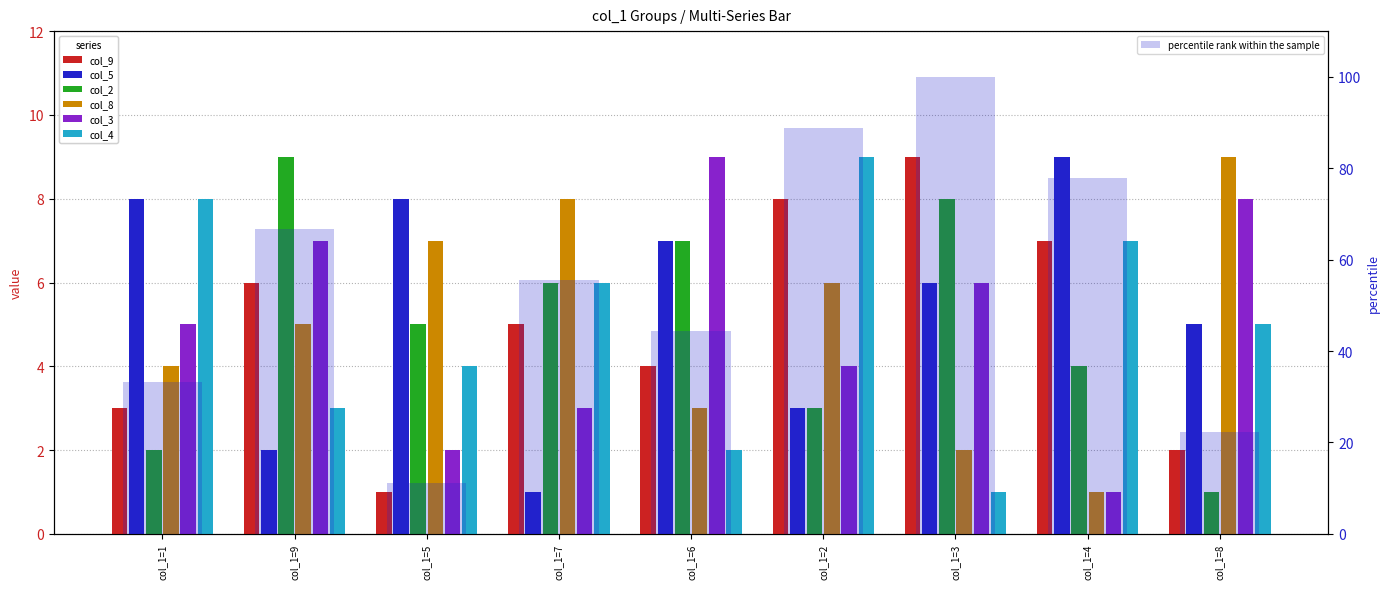

What position from the left is col_1=6?

5